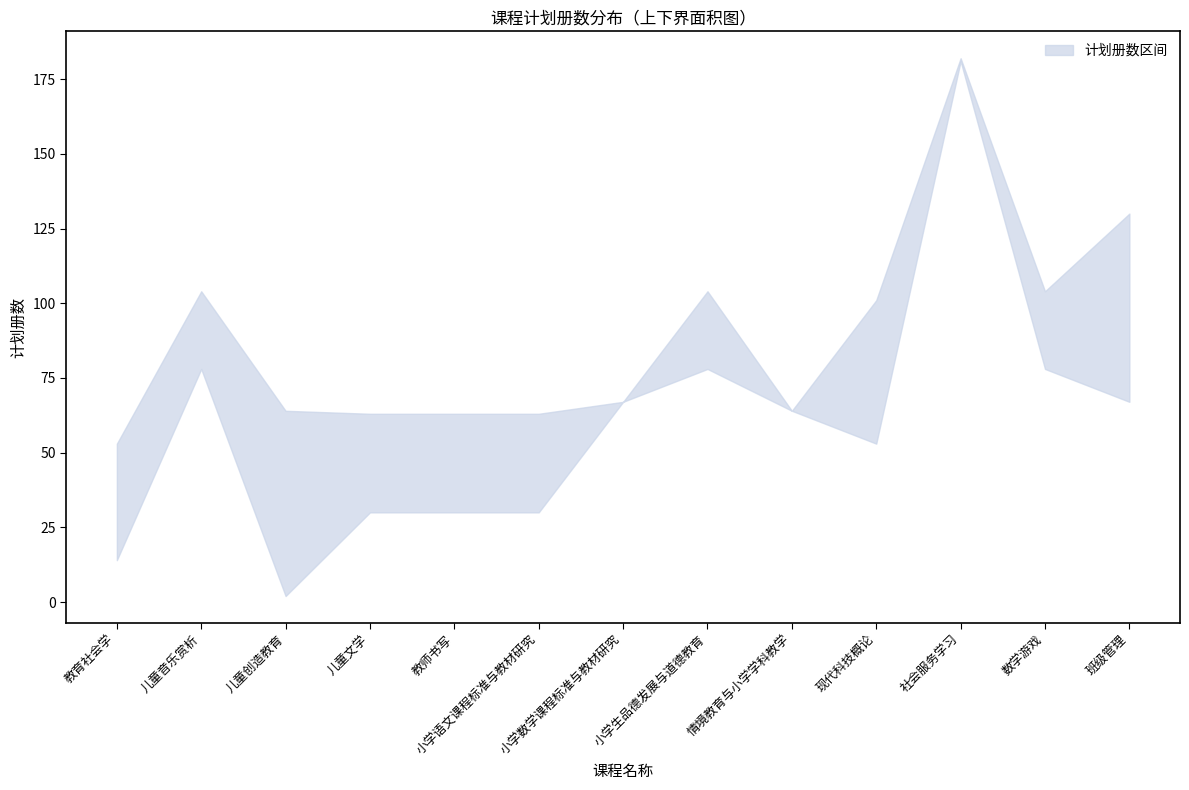

True or false: 计划册数_lower and 计划册数_upper cross at least once.

False